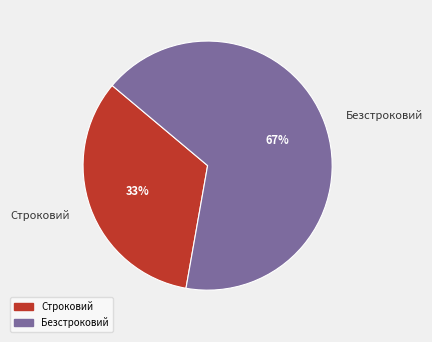

To the nearest percent, what is the combined percentage of Строковий and Безстроковий?

100%